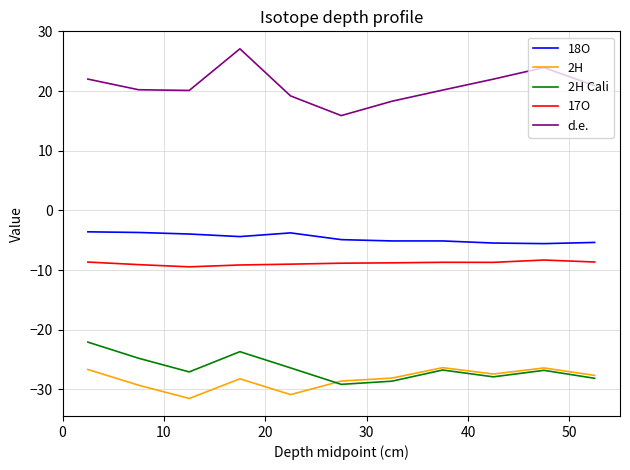

True or false: 2H and d.e. cross at least once.

False